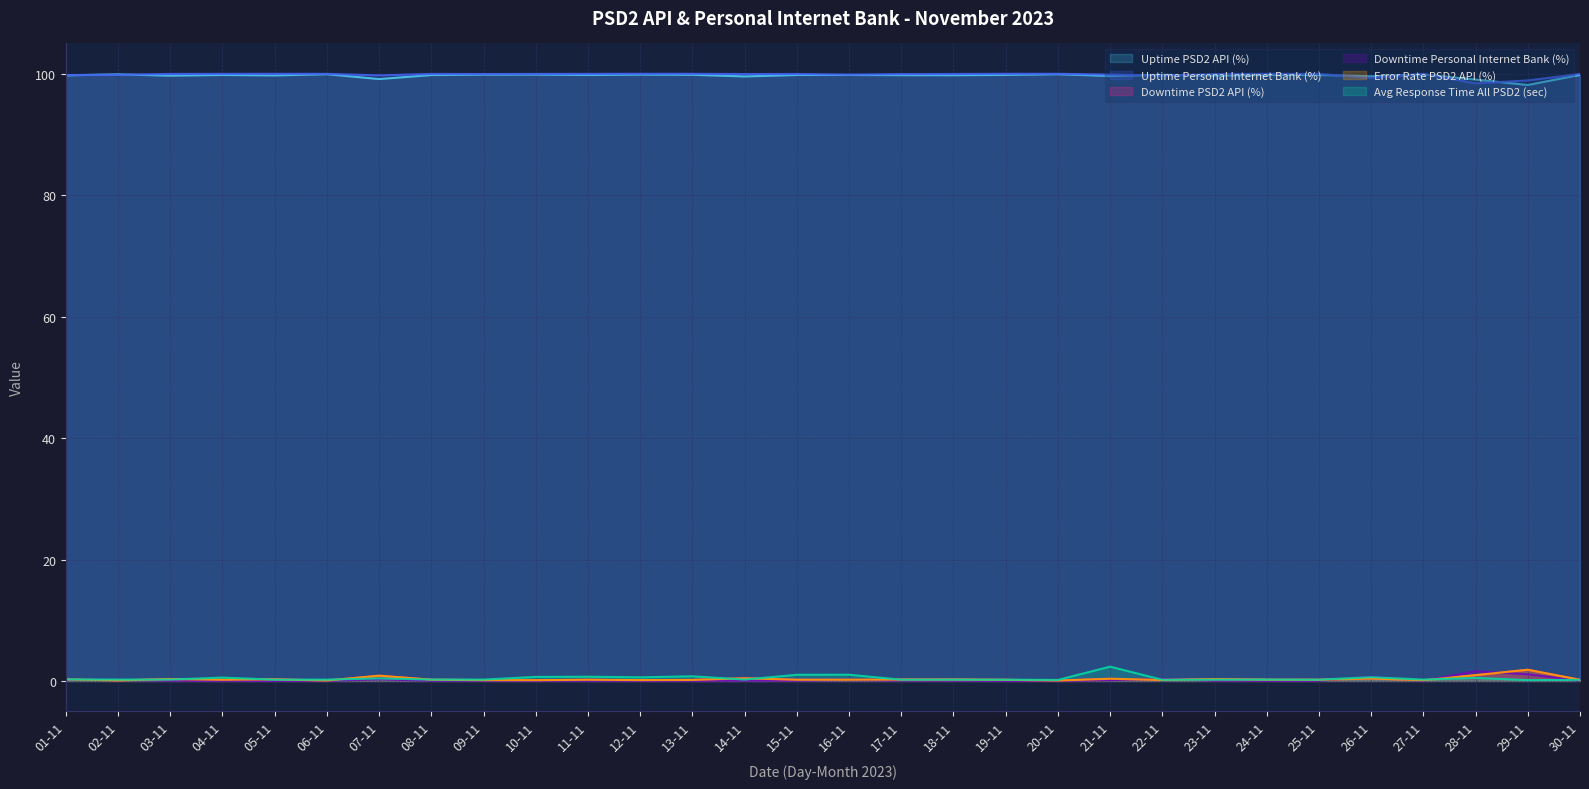

True or false: Avg Response Time All PSD2 (sec) and Uptime Personal Internet Bank (%) intersect in this chart.

False